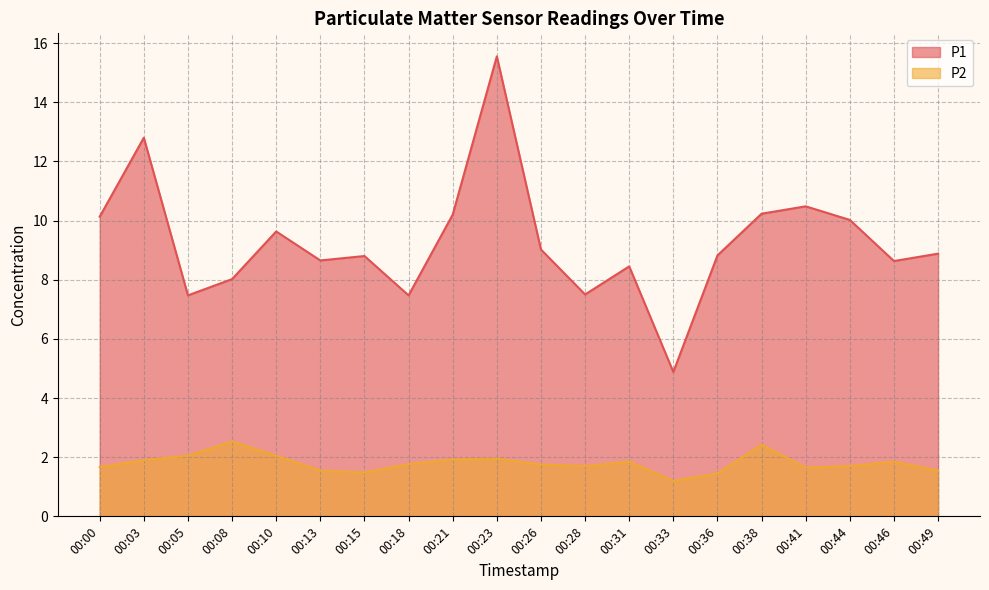

Reading right to left, list all the values displayed in this chart.

P1: 00:49=8.9	00:46=8.6	00:44=10.0	00:41=10.5	00:38=10.2	00:36=8.8	00:33=4.9	00:31=8.4	00:28=7.5	00:26=9.0	00:23=15.6	00:21=10.2	00:18=7.5	00:15=8.8	00:13=8.7	00:10=9.6	00:08=8.0	00:05=7.5	00:03=12.8	00:00=10.1
P2: 00:49=1.6	00:46=1.9	00:44=1.7	00:41=1.6	00:38=2.4	00:36=1.4	00:33=1.2	00:31=1.9	00:28=1.7	00:26=1.8	00:23=1.9	00:21=1.9	00:18=1.8	00:15=1.5	00:13=1.6	00:10=2.0	00:08=2.5	00:05=2.0	00:03=1.9	00:00=1.7